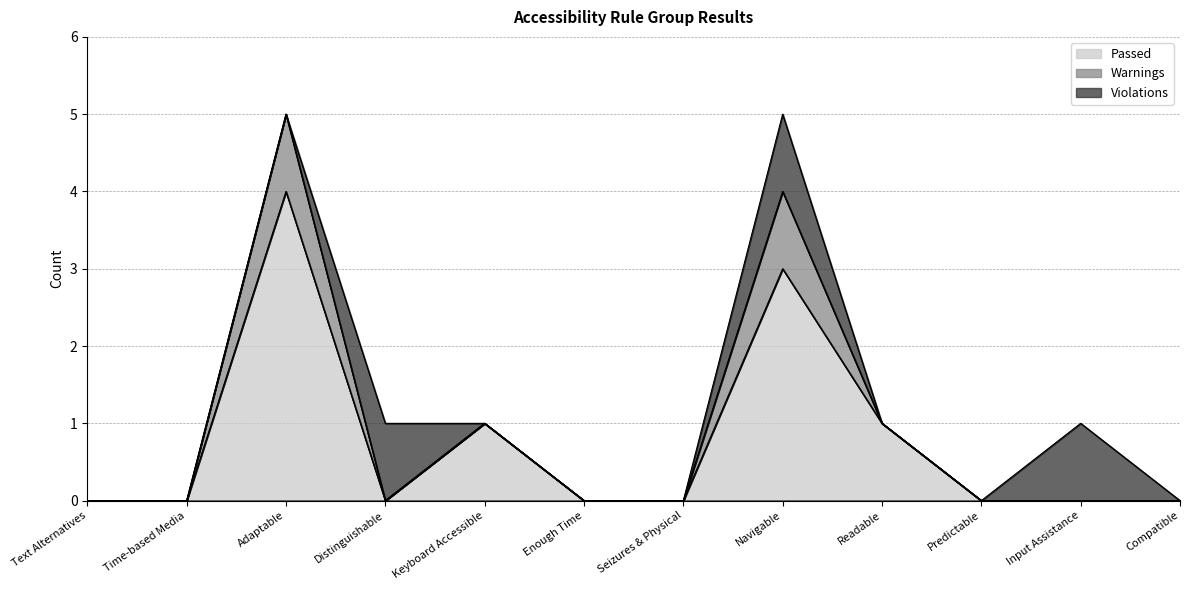

What are all the series names shown in the legend?

Passed, Warnings, Violations